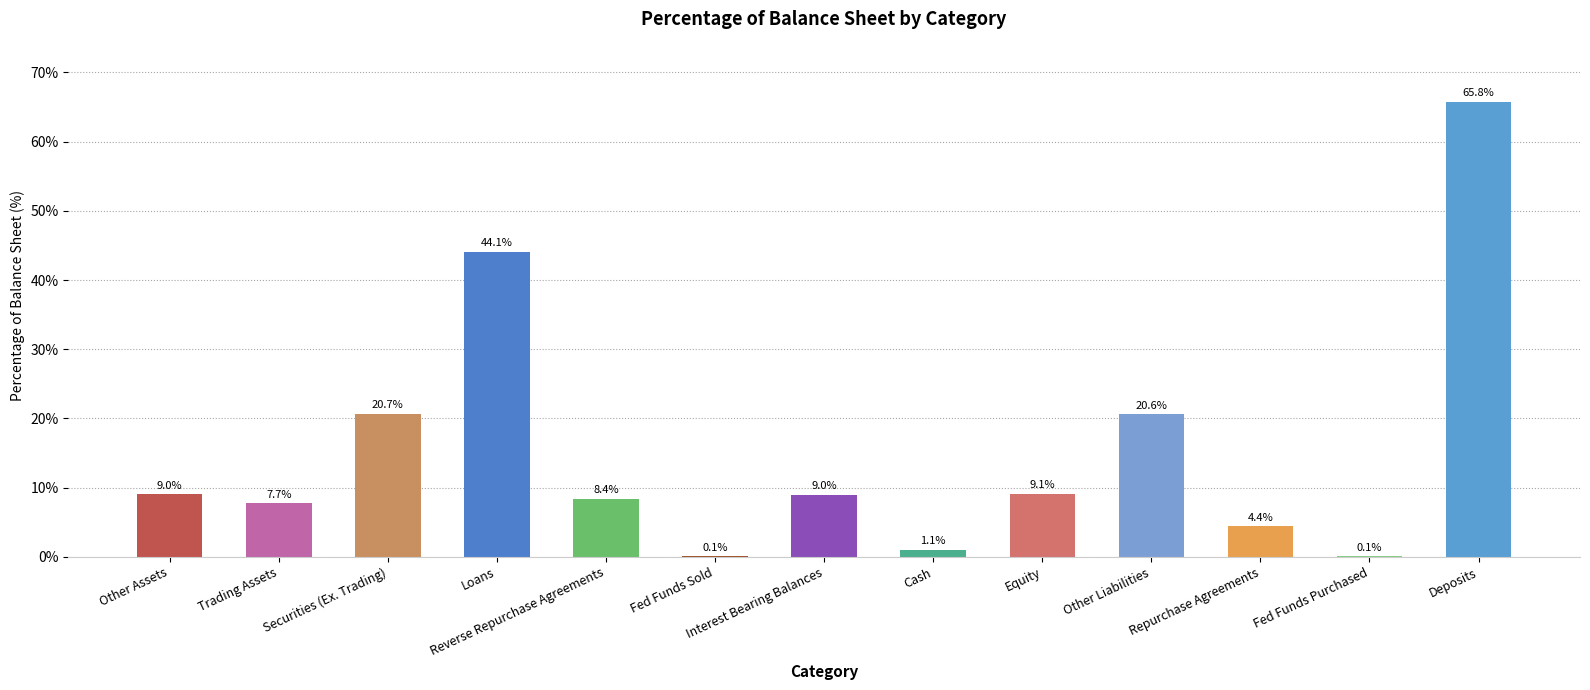

Is it true that the value at Loans is 10.0?

False